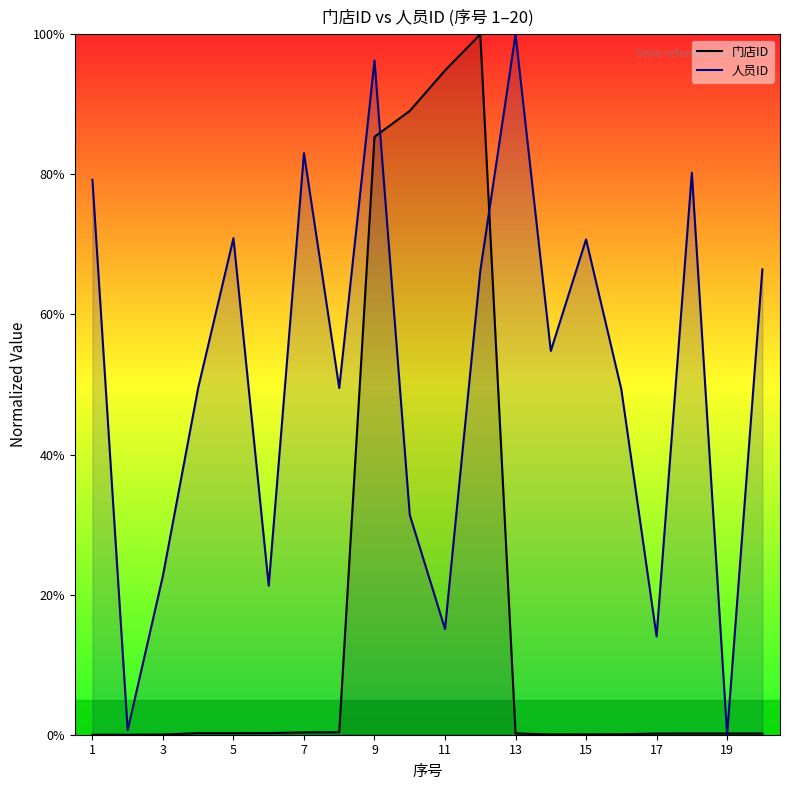

How many values in the 人员ID series exceed 54?

10